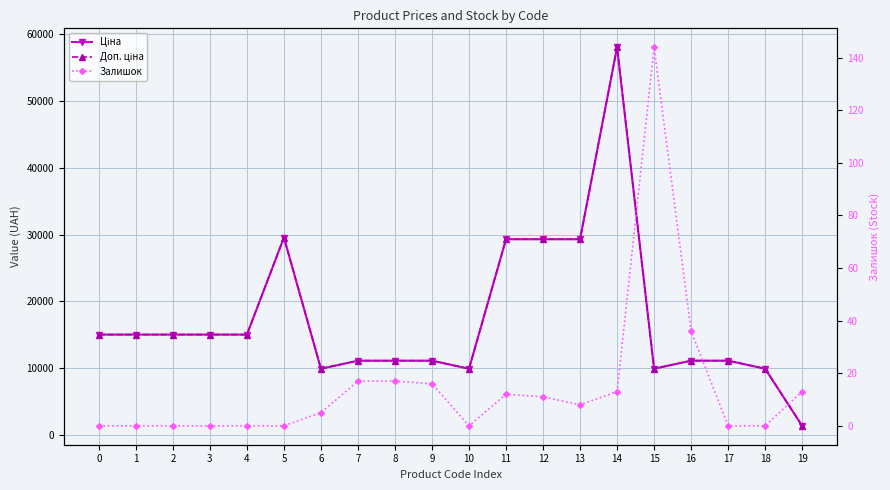

What is the difference between the maximum and minimum values in the Ціна series?

56670.8